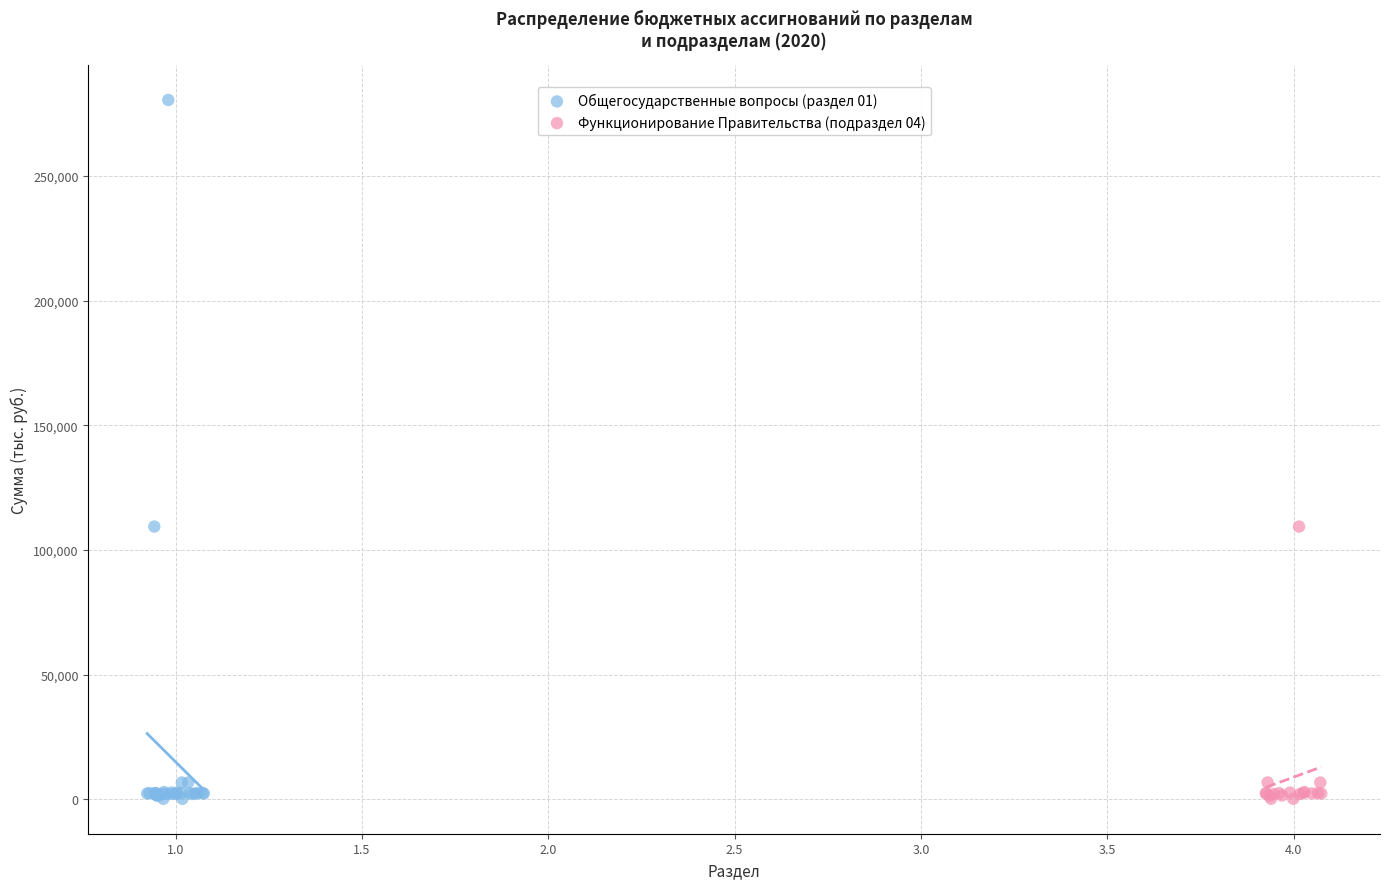

Which series contains the highest Y value?

Общегосударственные вопросы (раздел 01)